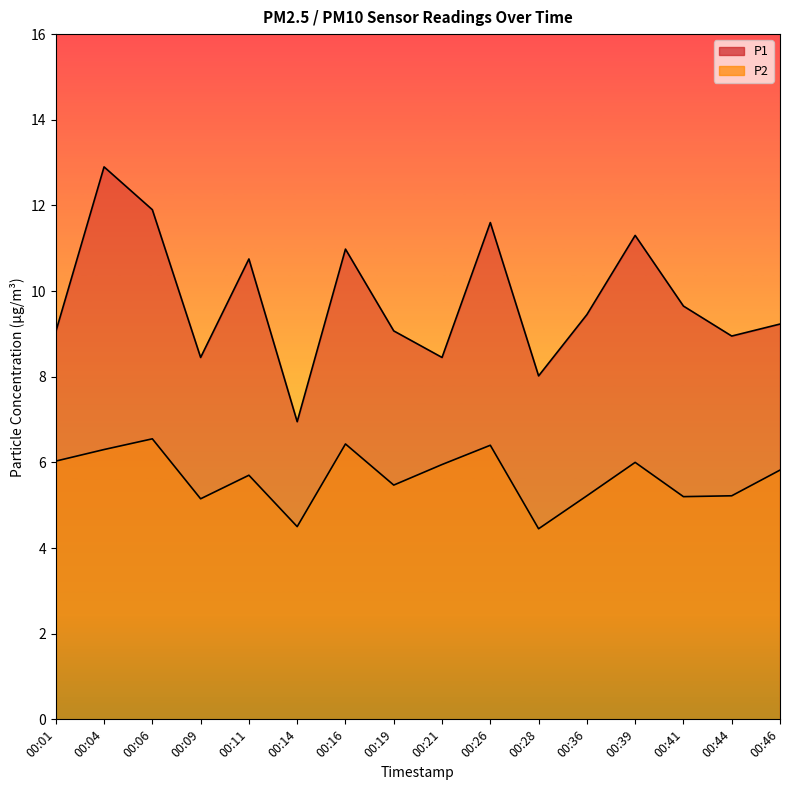

How many data points in P2 are less than 5?

2